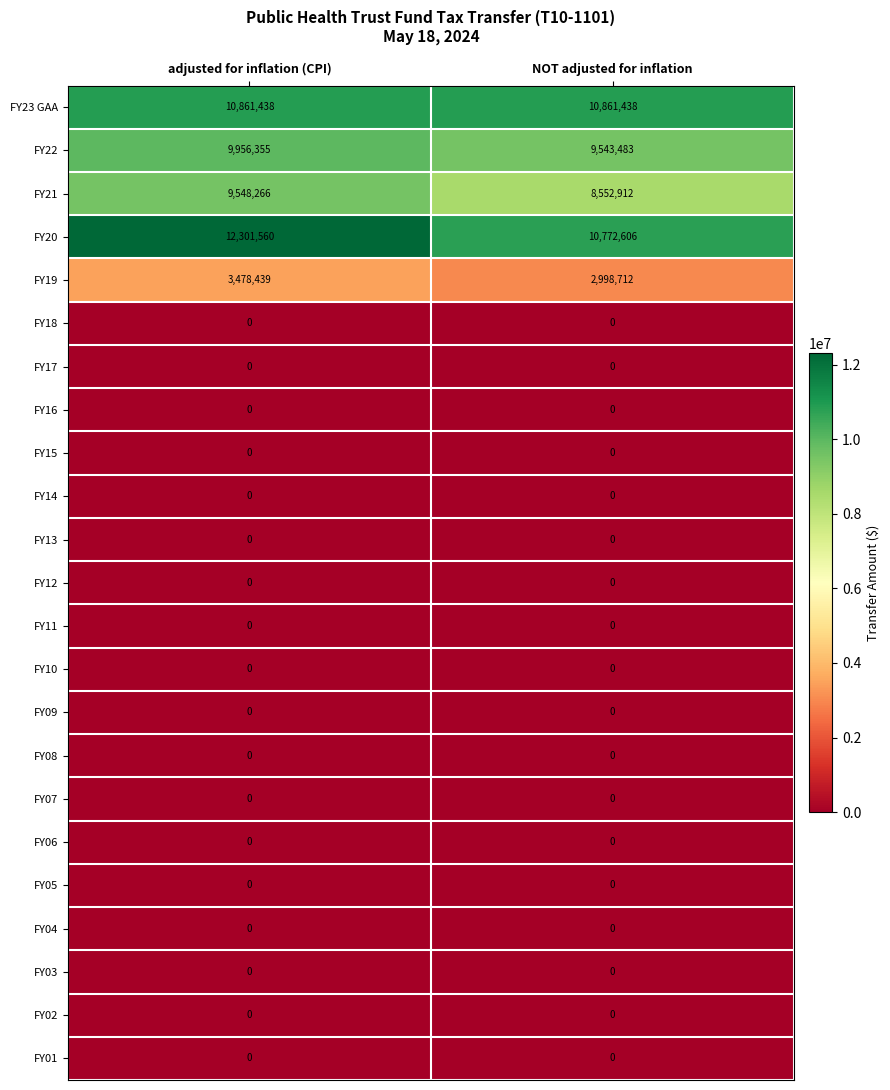

The FY09 series shows 0 at NOT adjusted for inflation. True or false?

True